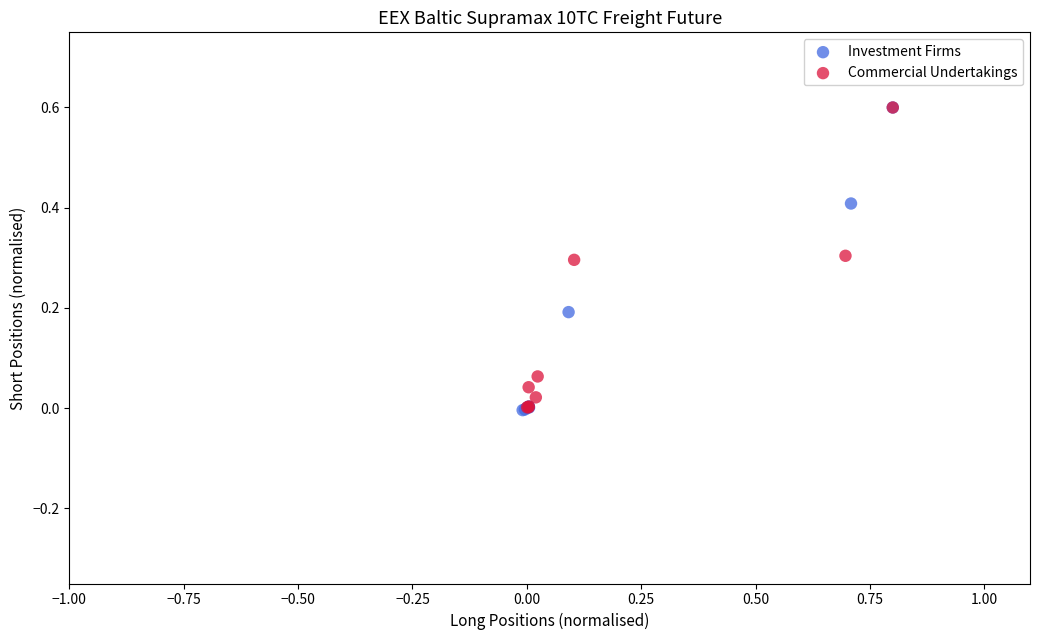

Which series has the largest Y range (max minus min)?

Investment Firms